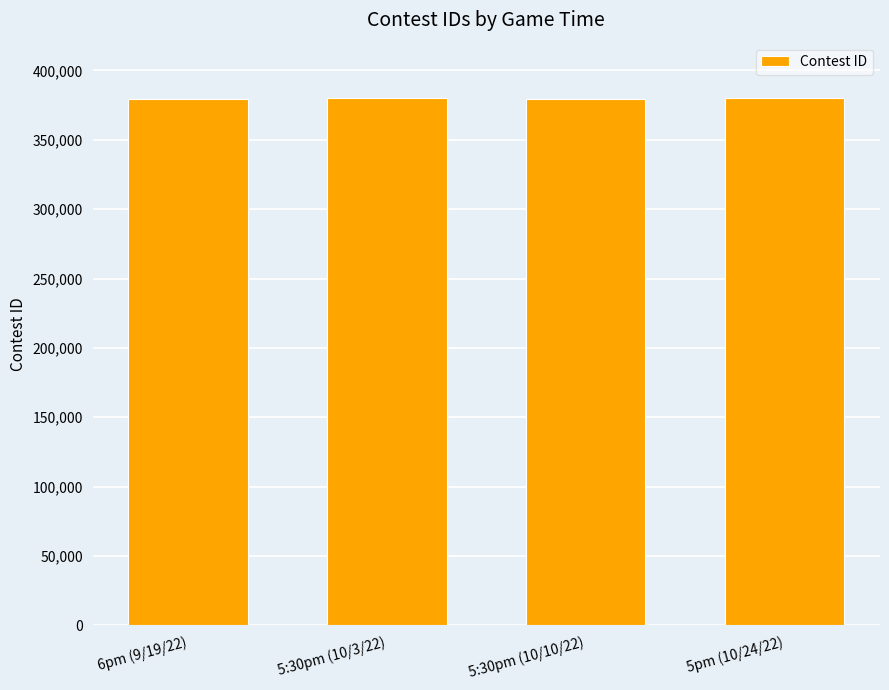

The value at 6pm (9/19/22) is 379627. True or false?

True